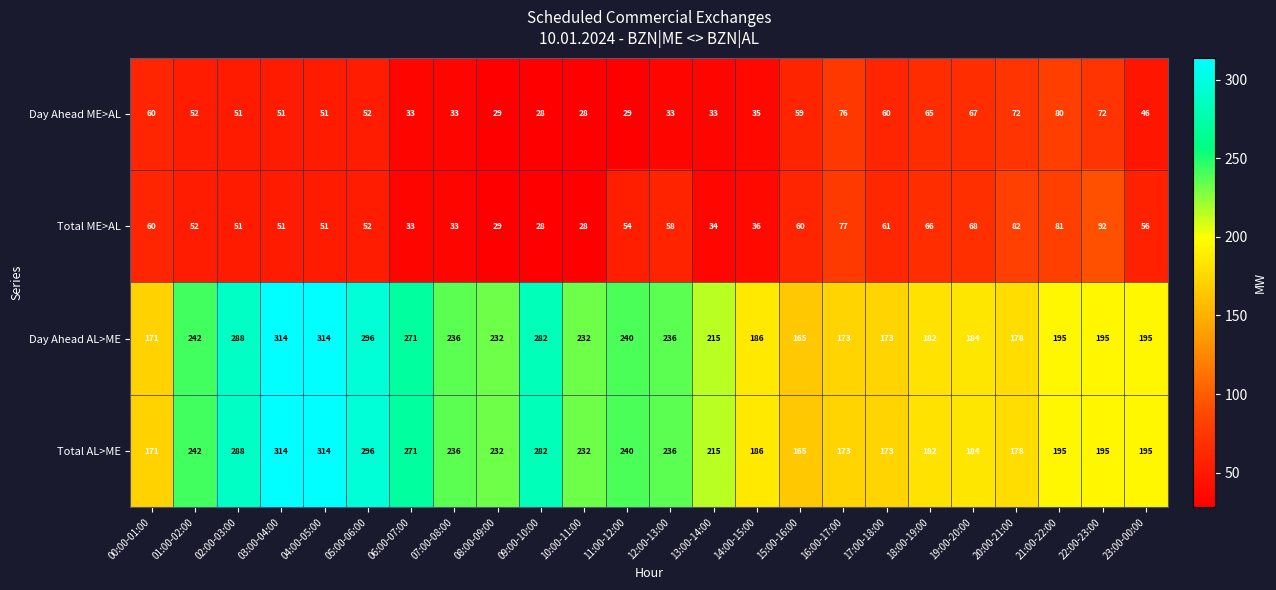

Read the Day Ahead ME>AL value at 23:00-00:00.

46